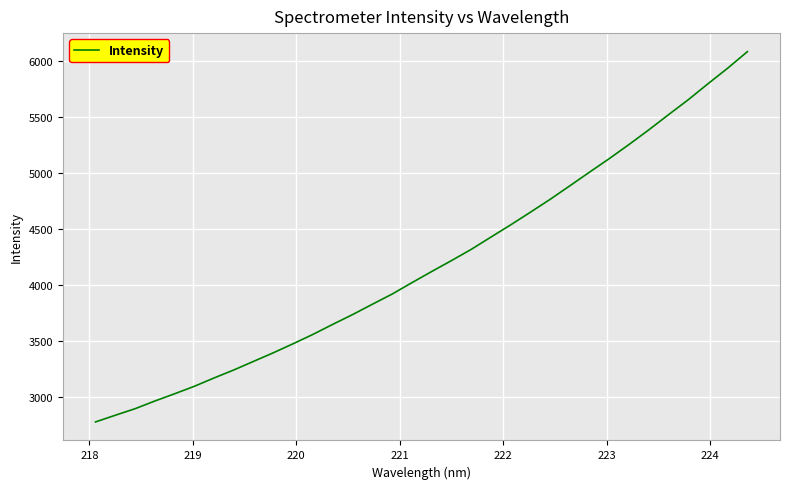

What is the greatest value displayed?

6082.0